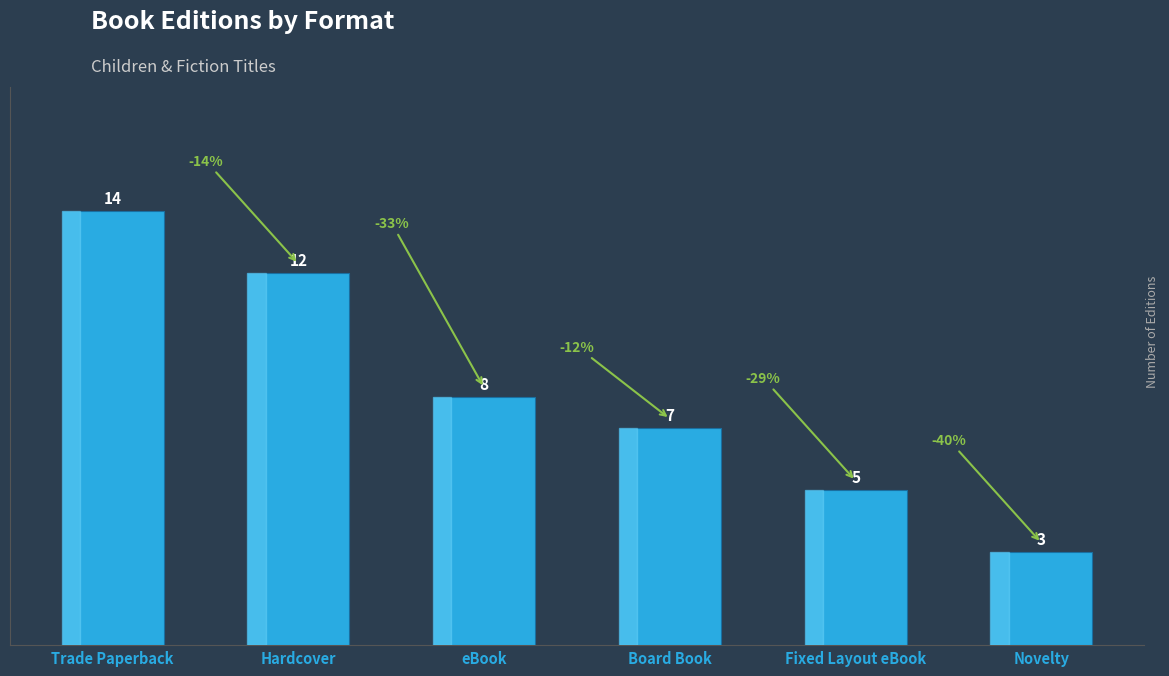

What is the approximate value at Fixed Layout eBook, to the nearest 5?

5